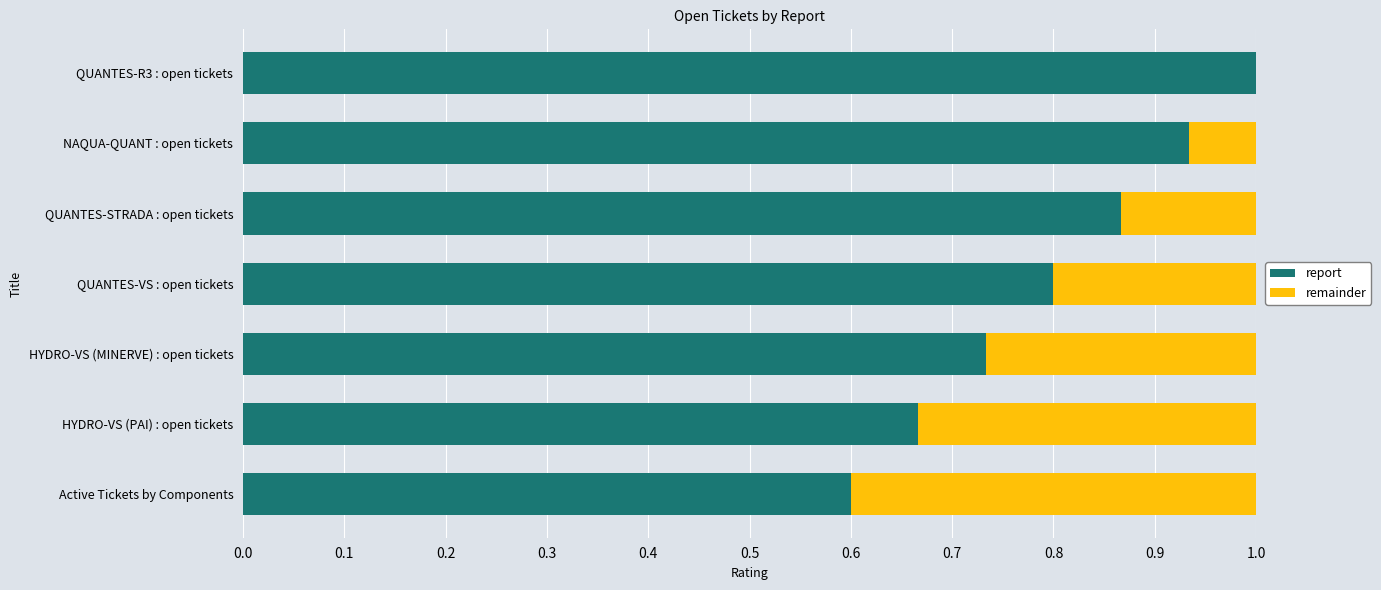

What is the total value across all series at QUANTES-VS : open tickets?

1.0